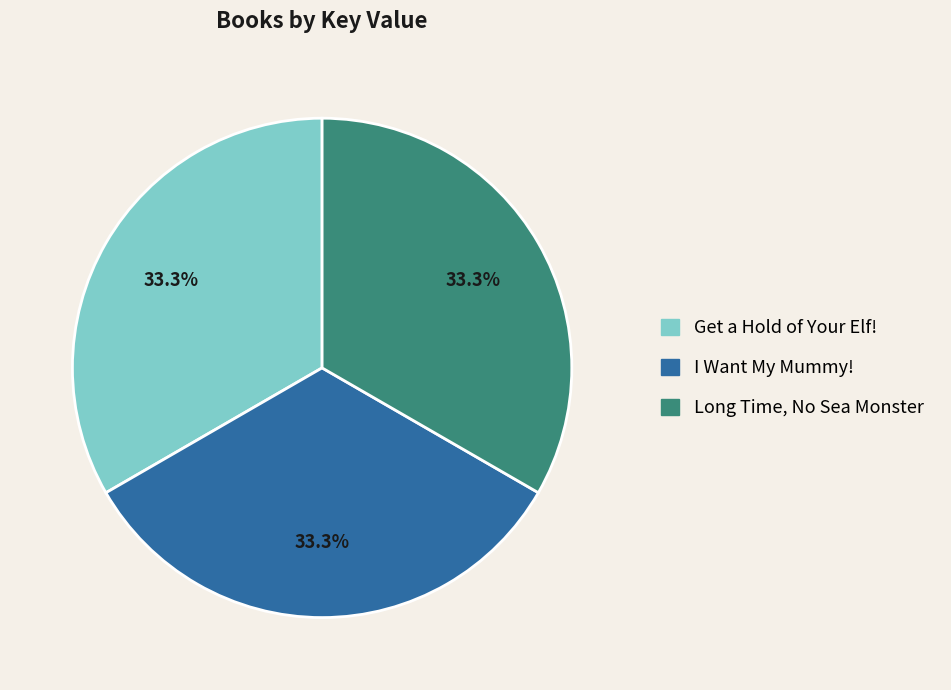

Is it true that I Want My Mummy! is 33% of the pie?

True